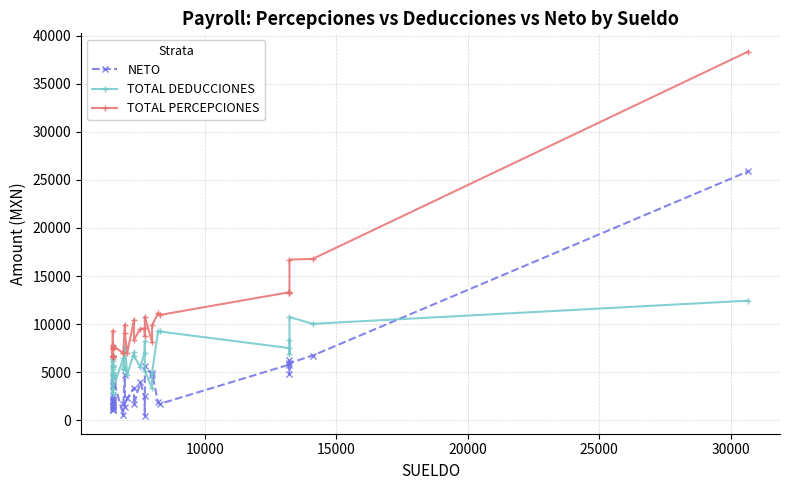

What is the maximum value shown in the chart?

38337.4